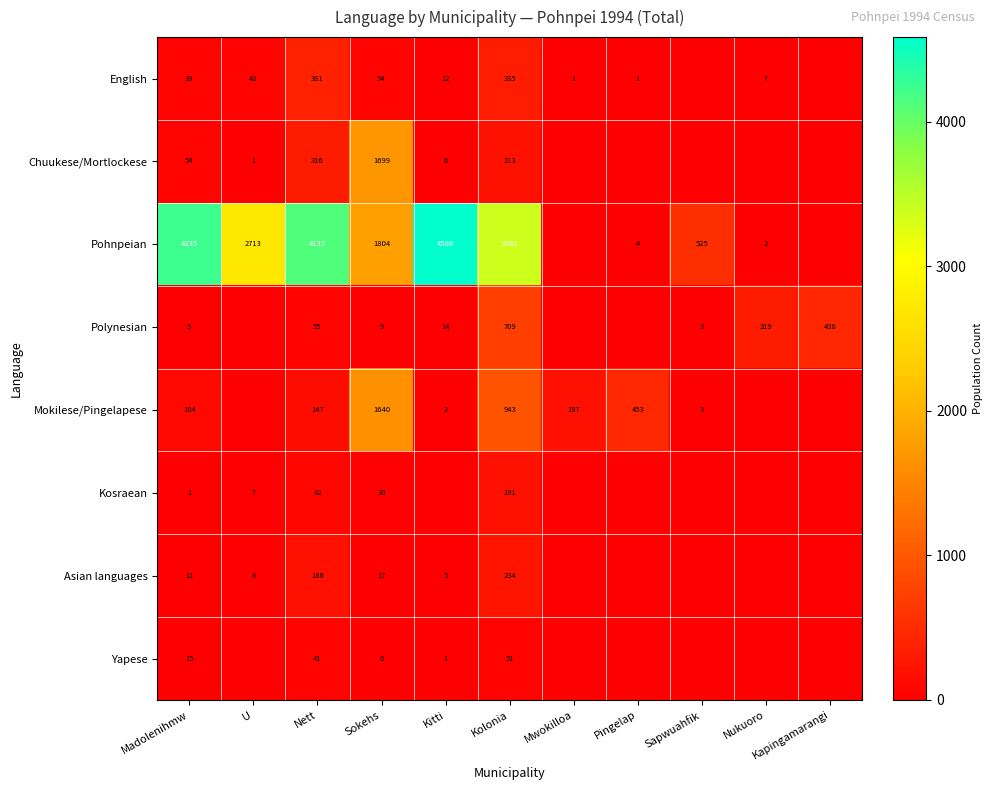

At how many categories does at least one series exceed 348?

9